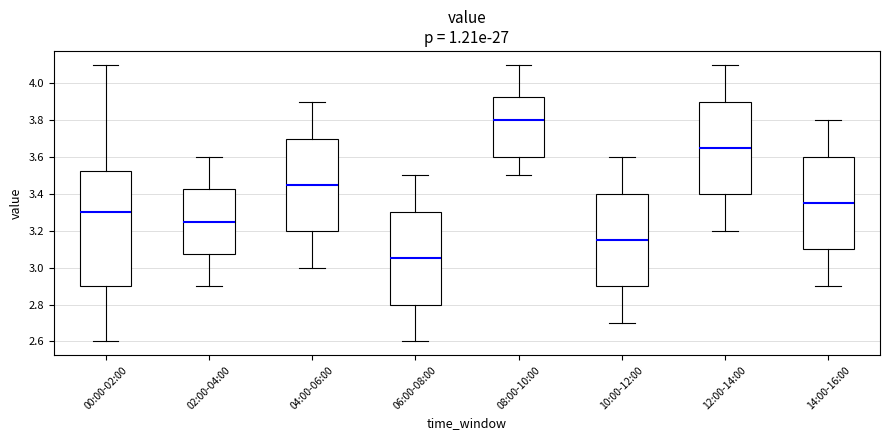

Reading left to right, read every box against the y-axis: the position of its median line, the range the box covers, and the ends of its whiskers. The values are not printed on the chart, so give them approximately, as read against the axis.

00:00-02:00: median 3.30, box 2.90 to 3.52, whiskers 2.60 to 4.10
02:00-04:00: median 3.26, box 3.08 to 3.42, whiskers 2.90 to 3.60
04:00-06:00: median 3.46, box 3.20 to 3.70, whiskers 3.00 to 3.90
06:00-08:00: median 3.06, box 2.80 to 3.30, whiskers 2.60 to 3.50
08:00-10:00: median 3.80, box 3.60 to 3.92, whiskers 3.50 to 4.10
10:00-12:00: median 3.16, box 2.90 to 3.40, whiskers 2.70 to 3.60
12:00-14:00: median 3.66, box 3.40 to 3.90, whiskers 3.20 to 4.10
14:00-16:00: median 3.36, box 3.10 to 3.60, whiskers 2.90 to 3.80